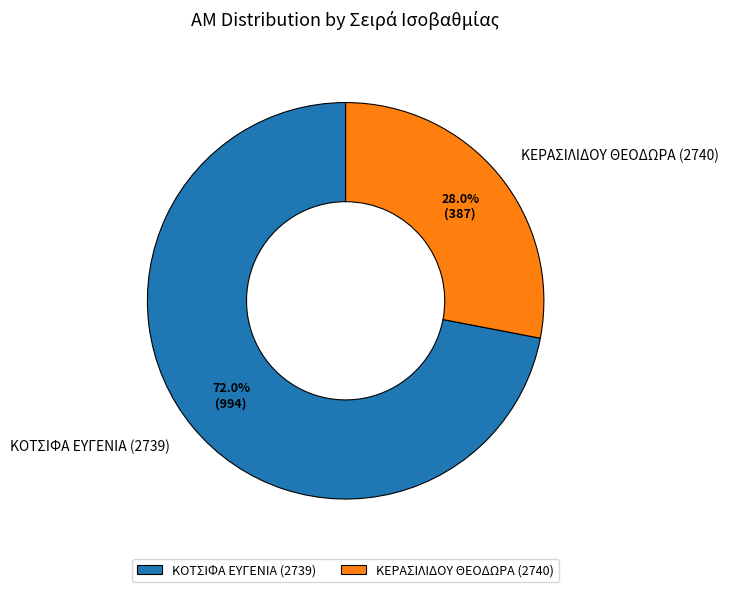

What portion of the pie excludes ΚΕΡΑΣΙΛΙΔΟΥ ΘΕΟΔΩΡΑ (2740)?

72.0%